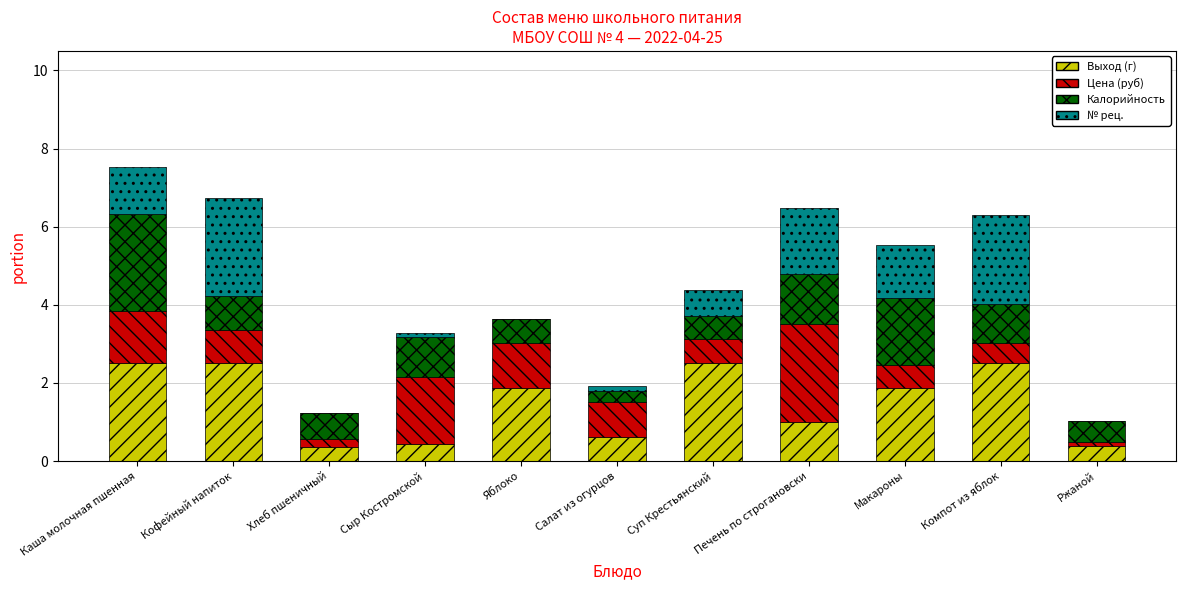

What is the maximum value for Выход (г)?

2.5